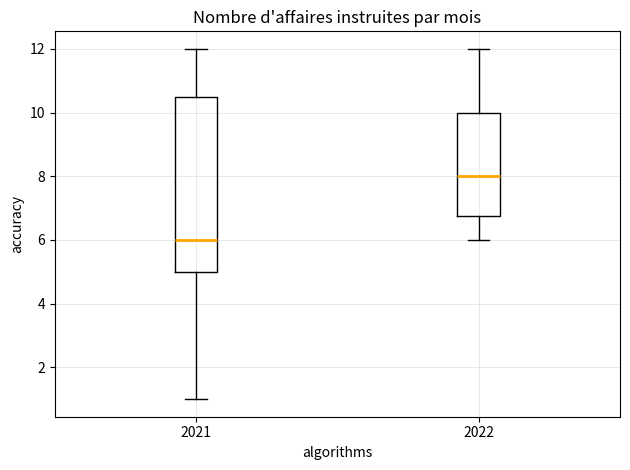

Which box's median line is the lowest?

2021